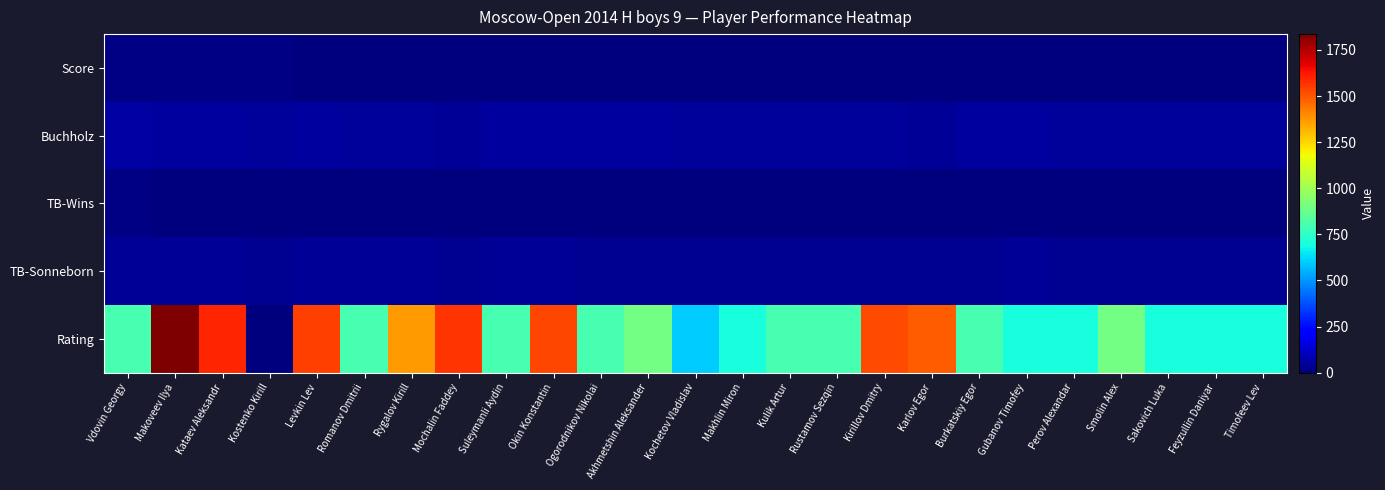

Reading left to right, extract all data points from this chart.

Score: Vdovin Georgy=8.0	Makoveev Ilya=7.5	Kataev Aleksandr=7.5	Kostenko Kirill=7.5	Levkin Lev=7.0	Romanov Dmitrii=7.0	Rygalov Kirill=7.0	Mochalin Faddey=7.0	Suleymanli Aydin=6.5	Okin Konstantin=6.5	Ogorodnikov Nikolai=6.5	Akhmetshin Aleksander=6.5	Kochetov Vladislav=6.5	Makhlin Miron=6.5	Kulik Artur=6.5	Rustamov Sezqin=6.5	Kirillov Dmitry=6.5	Karlov Egor=6.5	Burkatskiy Egor=6.0	Gubanov Timofey=6.0	Perov Alexandar=6.0	Smolin Alex=6.0	Sakovich Luka=6.0	Feyzullin Daniyar=6.0	Timofeev Lev=6.0
Buchholz: Vdovin Georgy=59.0	Makoveev Ilya=54.5	Kataev Aleksandr=53.0	Kostenko Kirill=49.0	Levkin Lev=55.5	Romanov Dmitrii=48.5	Rygalov Kirill=47.5	Mochalin Faddey=41.0	Suleymanli Aydin=55.5	Okin Konstantin=53.0	Ogorodnikov Nikolai=52.0	Akhmetshin Aleksander=52.0	Kochetov Vladislav=49.5	Makhlin Miron=48.5	Kulik Artur=47.0	Rustamov Sezqin=46.0	Kirillov Dmitry=45.5	Karlov Egor=42.5	Burkatskiy Egor=52.5	Gubanov Timofey=51.0	Perov Alexandar=50.0	Smolin Alex=47.5	Sakovich Luka=47.5	Feyzullin Daniyar=47.0	Timofeev Lev=46.5
TB-Wins: Vdovin Georgy=8.0	Makoveev Ilya=7.0	Kataev Aleksandr=7.0	Kostenko Kirill=7.0	Levkin Lev=6.0	Romanov Dmitrii=6.0	Rygalov Kirill=7.0	Mochalin Faddey=7.0	Suleymanli Aydin=5.0	Okin Konstantin=6.0	Ogorodnikov Nikolai=6.0	Akhmetshin Aleksander=5.0	Kochetov Vladislav=6.0	Makhlin Miron=6.0	Kulik Artur=6.0	Rustamov Sezqin=6.0	Kirillov Dmitry=6.0	Karlov Egor=6.0	Burkatskiy Egor=5.0	Gubanov Timofey=6.0	Perov Alexandar=4.0	Smolin Alex=6.0	Sakovich Luka=6.0	Feyzullin Daniyar=6.0	Timofeev Lev=6.0
TB-Sonneborn: Vdovin Georgy=43.0	Makoveev Ilya=38.5	Kataev Aleksandr=38.0	Kostenko Kirill=34.0	Levkin Lev=39.0	Romanov Dmitrii=36.5	Rygalov Kirill=36.0	Mochalin Faddey=31.0	Suleymanli Aydin=37.0	Okin Konstantin=36.0	Ogorodnikov Nikolai=35.5	Akhmetshin Aleksander=34.0	Kochetov Vladislav=30.5	Makhlin Miron=33.5	Kulik Artur=33.5	Rustamov Sezqin=34.5	Kirillov Dmitry=30.5	Karlov Egor=33.5	Burkatskiy Egor=34.5	Gubanov Timofey=36.0	Perov Alexandar=31.5	Smolin Alex=31.0	Sakovich Luka=29.0	Feyzullin Daniyar=33.0	Timofeev Lev=31.0
Rating: Vdovin Georgy=800.0	Makoveev Ilya=1836.0	Kataev Aleksandr=1597.0	Kostenko Kirill=0.0	Levkin Lev=1543.0	Romanov Dmitrii=800.0	Rygalov Kirill=1367.0	Mochalin Faddey=1565.0	Suleymanli Aydin=800.0	Okin Konstantin=1530.0	Ogorodnikov Nikolai=800.0	Akhmetshin Aleksander=900.0	Kochetov Vladislav=600.0	Makhlin Miron=700.0	Kulik Artur=800.0	Rustamov Sezqin=800.0	Kirillov Dmitry=1522.0	Karlov Egor=1485.0	Burkatskiy Egor=800.0	Gubanov Timofey=700.0	Perov Alexandar=700.0	Smolin Alex=900.0	Sakovich Luka=700.0	Feyzullin Daniyar=700.0	Timofeev Lev=700.0